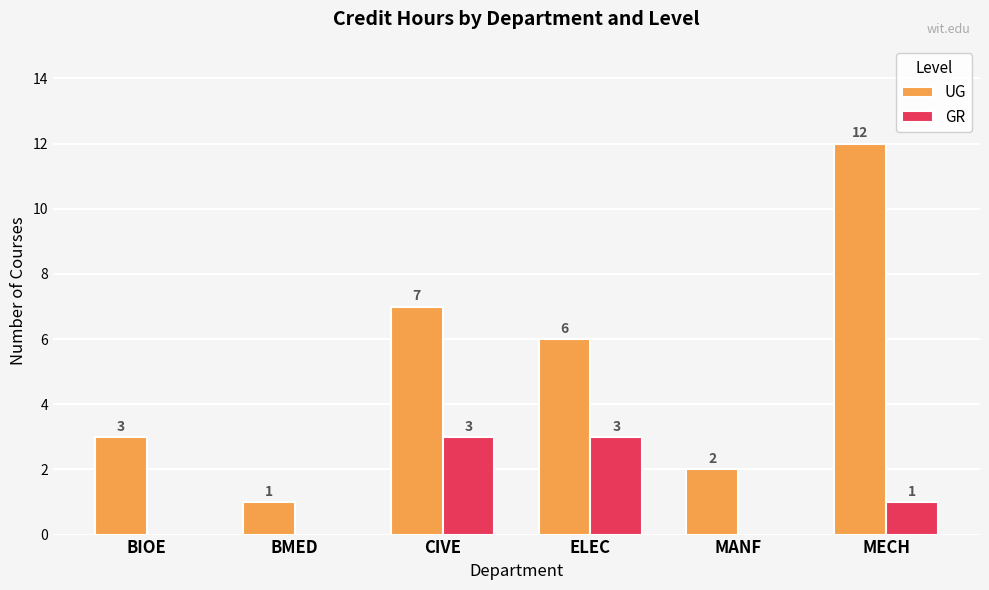

How many data points does each series have?

6